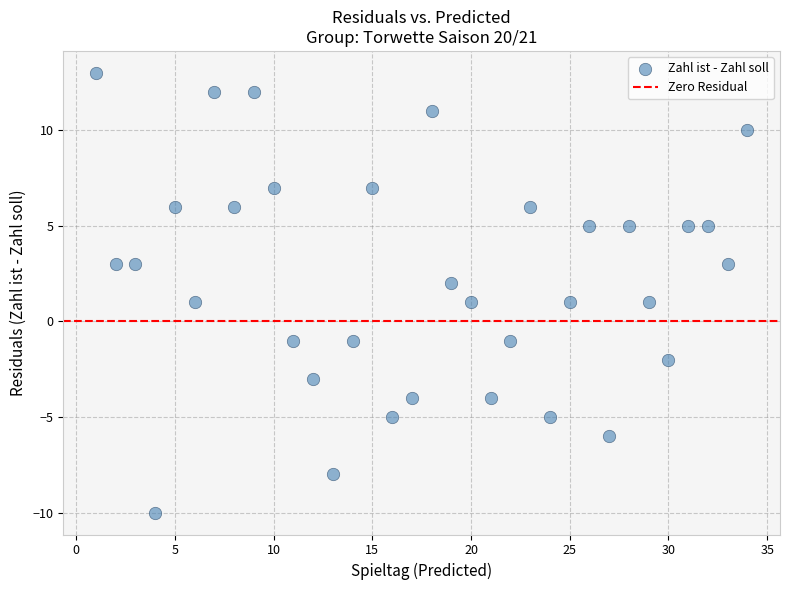

What is the range of Y values (max minus min)?

23